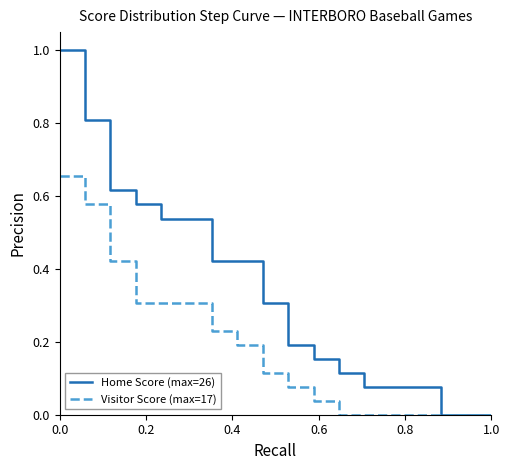

What is the greatest value displayed?

1.0